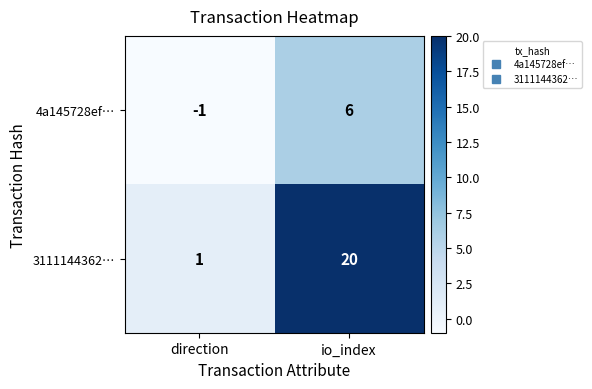

Rank the categories by 3111144362… value from lowest to highest.

direction, io_index